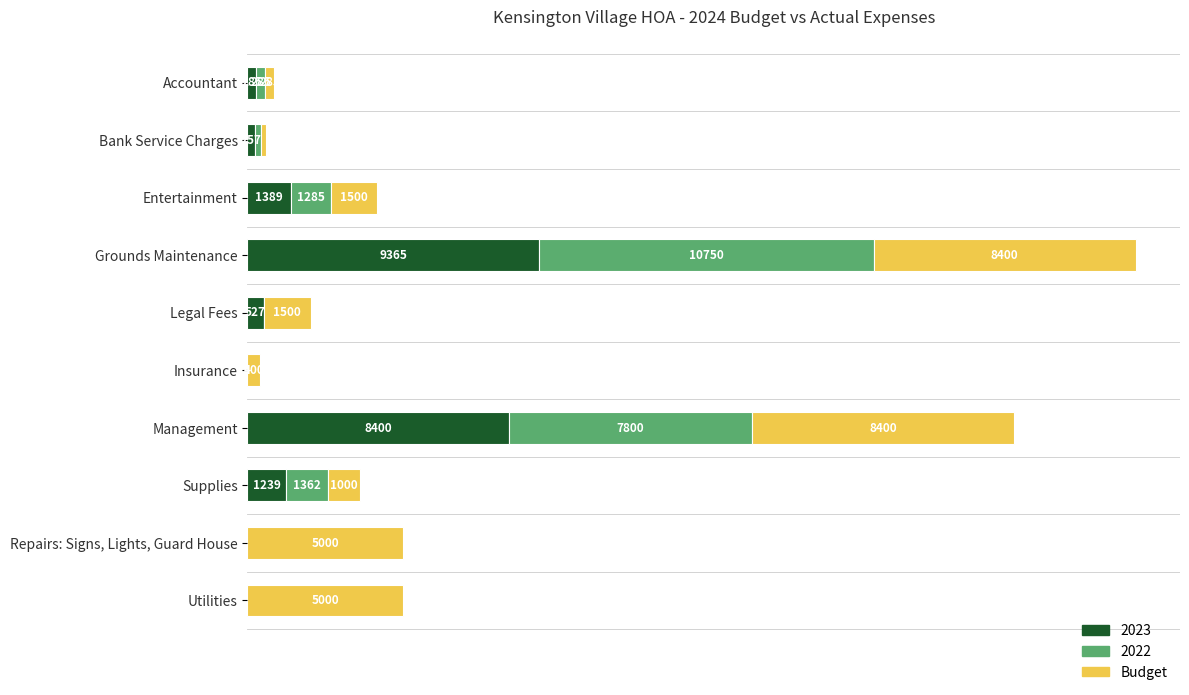

At which category is the sum across all series the highest?

Grounds Maintenance